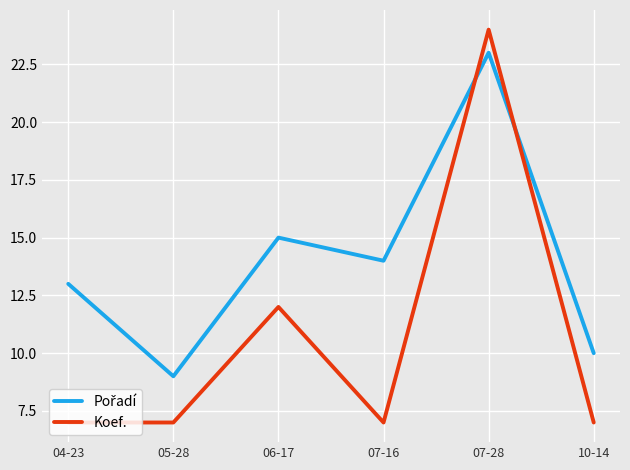

What is the greatest value displayed?

24